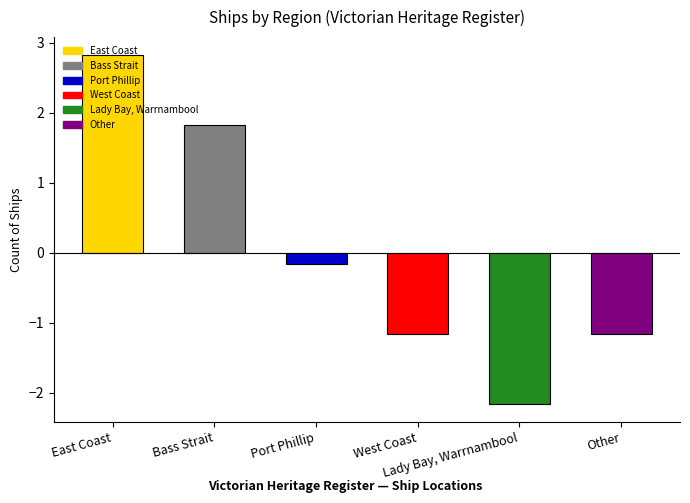

What is the difference between the maximum and minimum values?

5